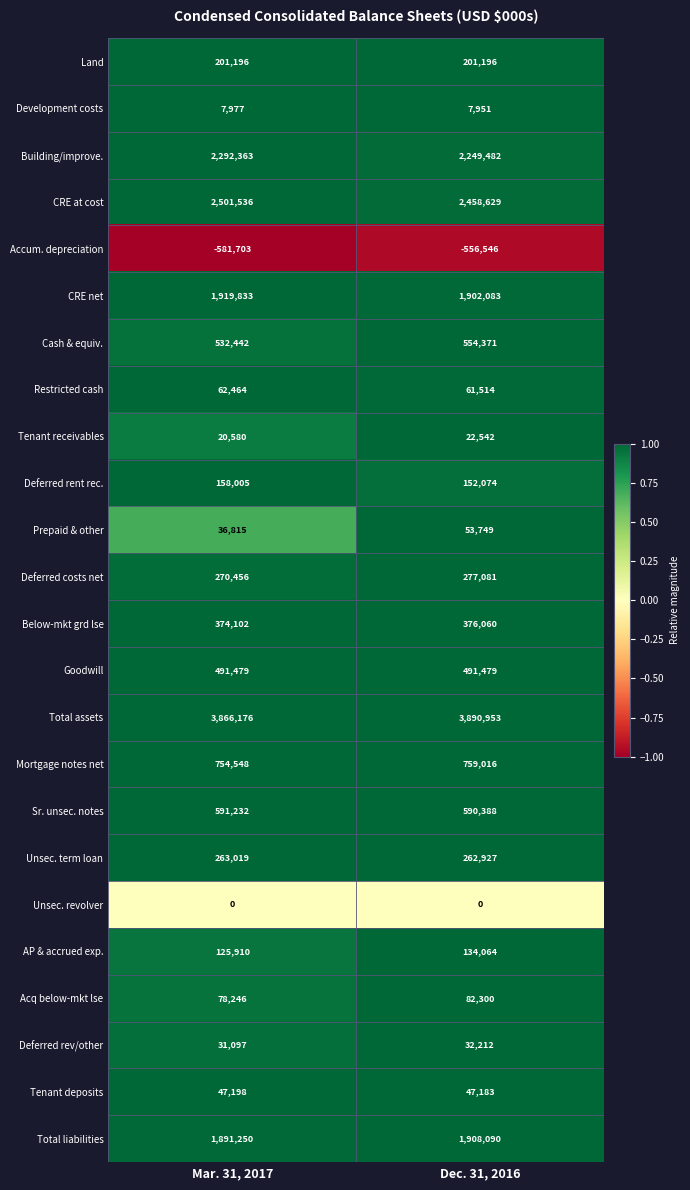

What is the difference between the maximum and minimum values in the Development costs series?

26